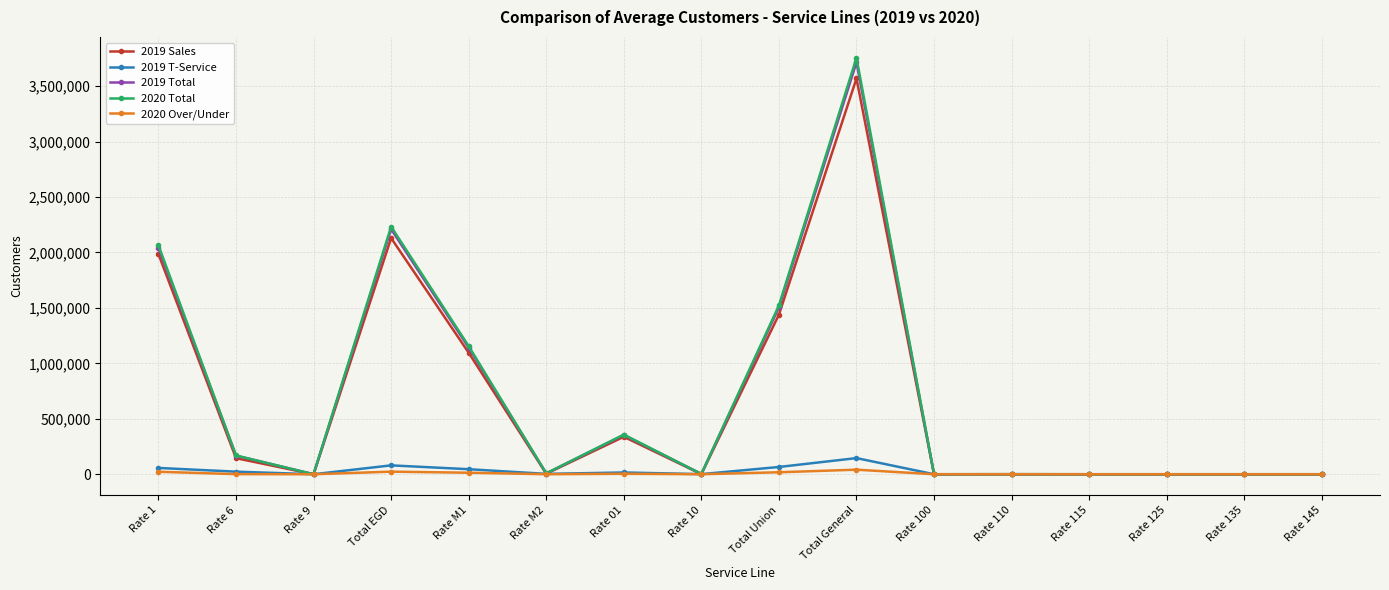

What are all the series names shown in the legend?

2019 Sales, 2019 T-Service, 2019 Total, 2020 Total, 2020 Over/Under